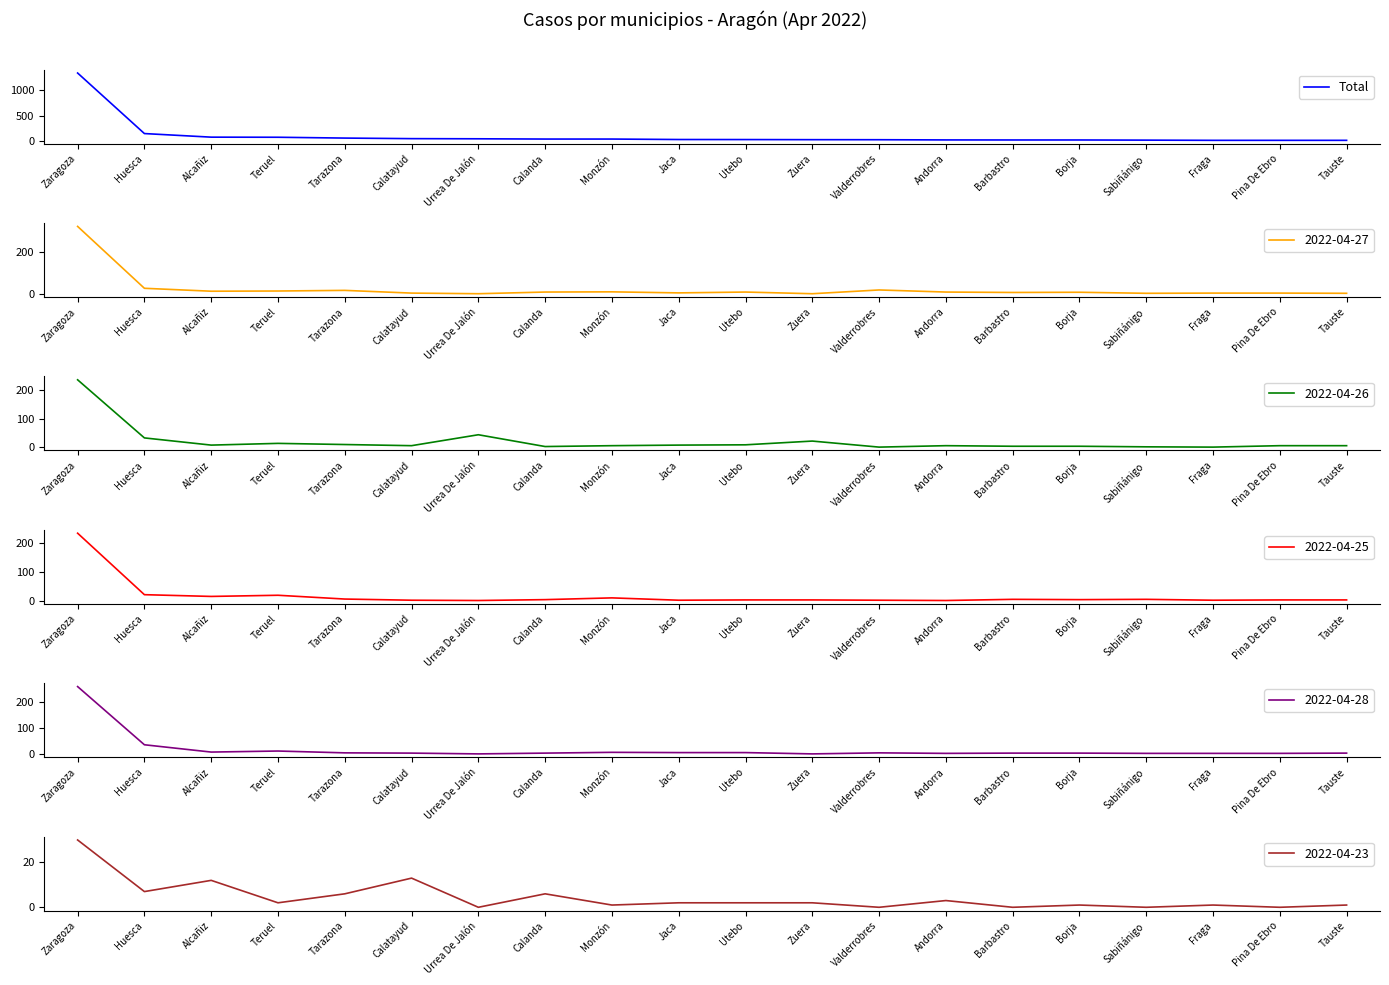

Rank the categories by value from highest to lowest.

Zaragoza, Huesca, Alcañiz, Teruel, Tarazona, Calatayud, Urrea De Jalón, Calanda, Monzón, Jaca, Utebo, Zuera, Valderrobres, Andorra, Barbastro, Borja, Sabiñánigo, Fraga, Pina De Ebro, Tauste